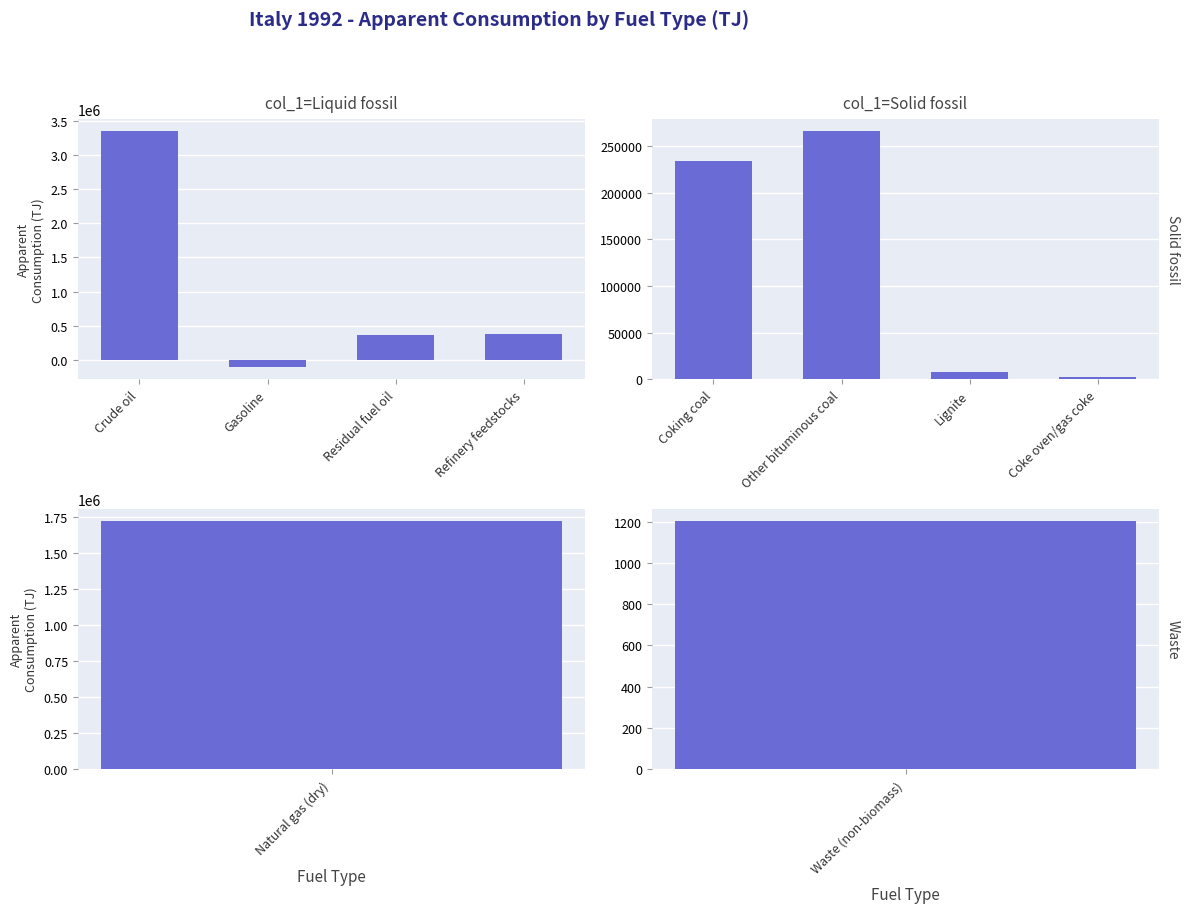

Rank the series at Refinery feedstocks from highest to lowest value.

Liquid fossil, Solid fossil